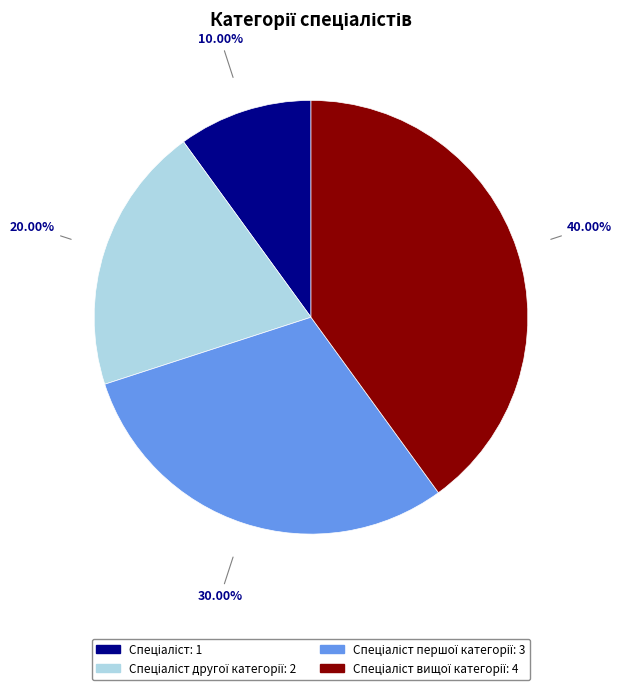

To the nearest percent, what is the difference between the largest and smallest slice percentages?

30%